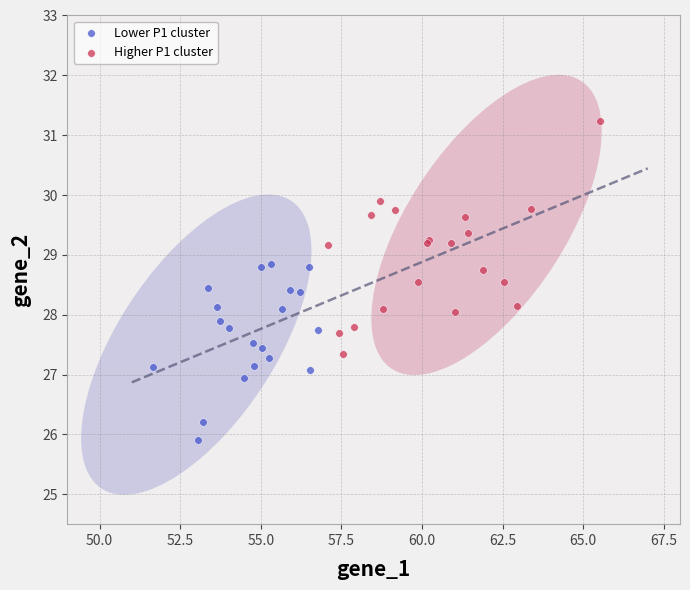

What are all the series names shown in the legend?

Lower P1 cluster, Higher P1 cluster